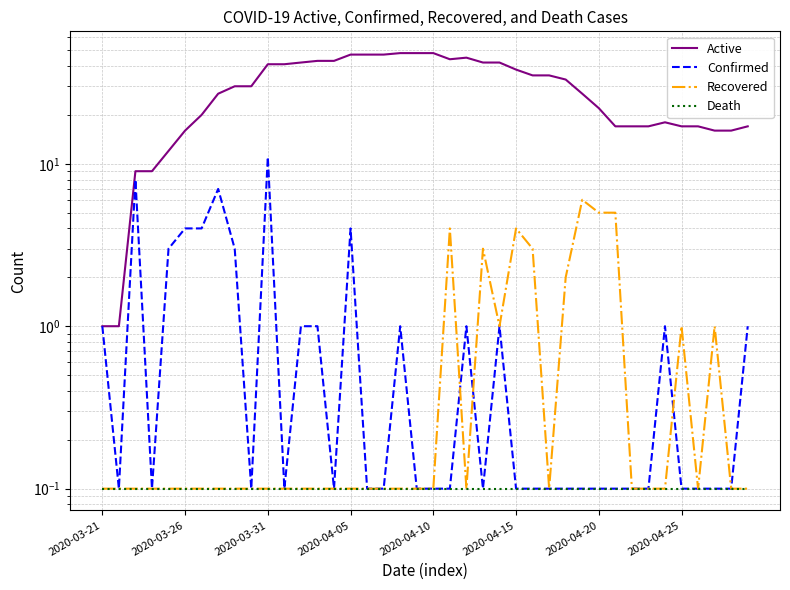

What are all the series names shown in the legend?

Active, Confirmed, Recovered, Death